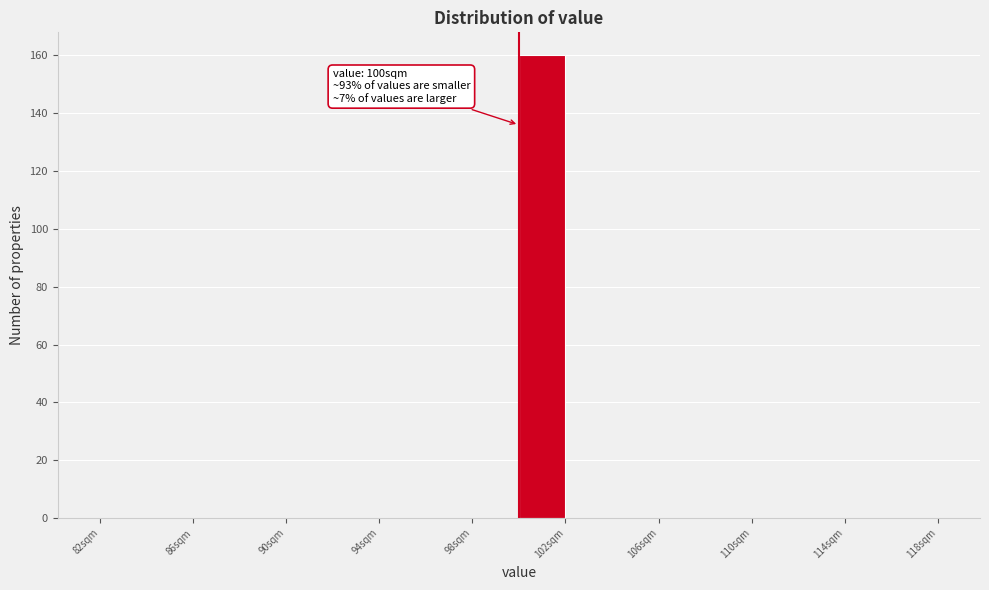

Which range on the x-axis has the tallest bar?

100 to 102